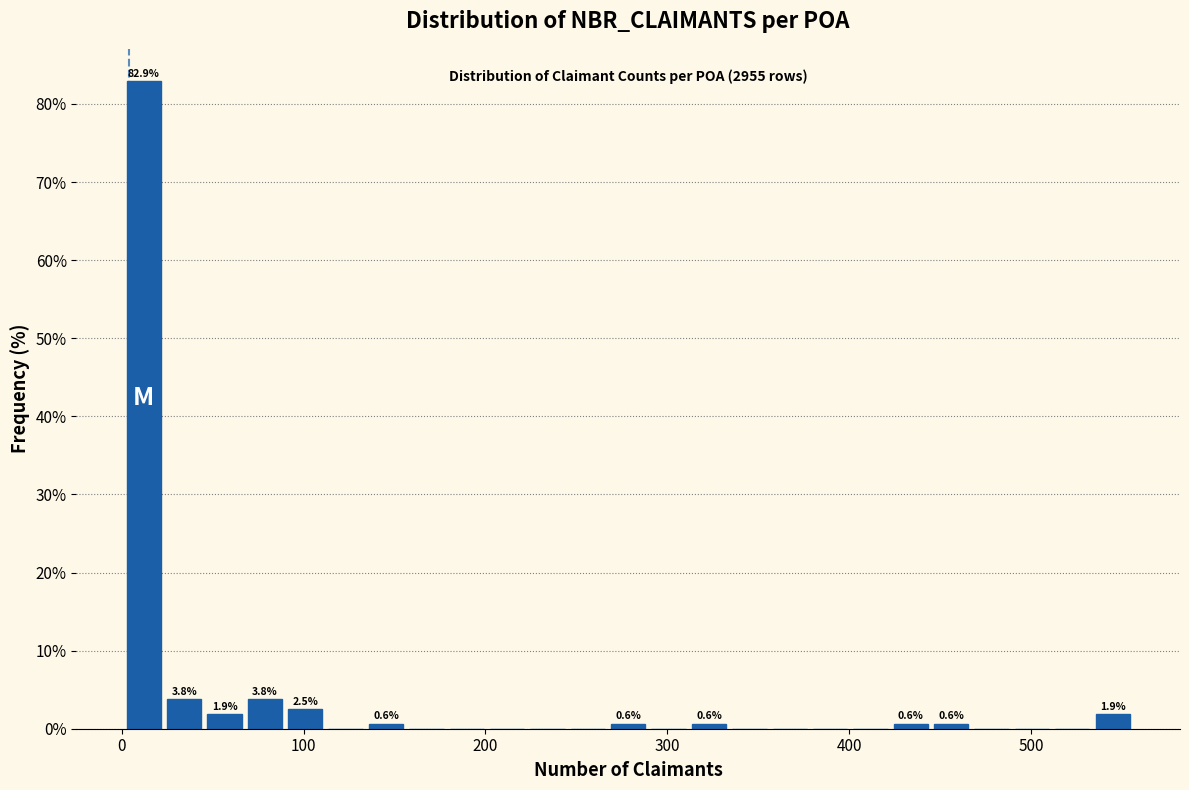

Read against the x-axis, roughly where is the centre of the tallest bar?

10